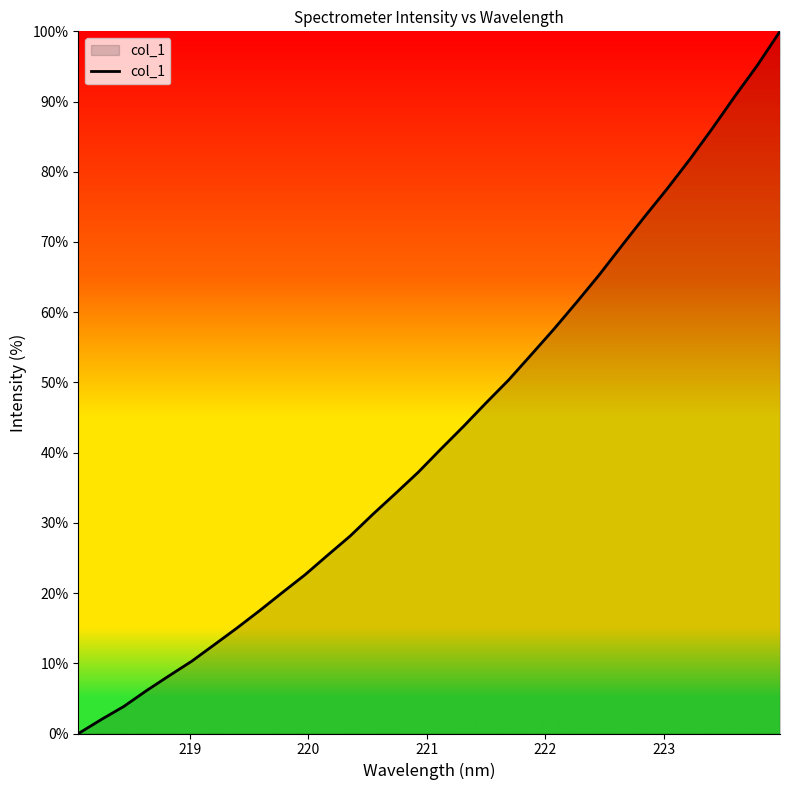

What is the difference between the maximum and second lowest values?

98.0